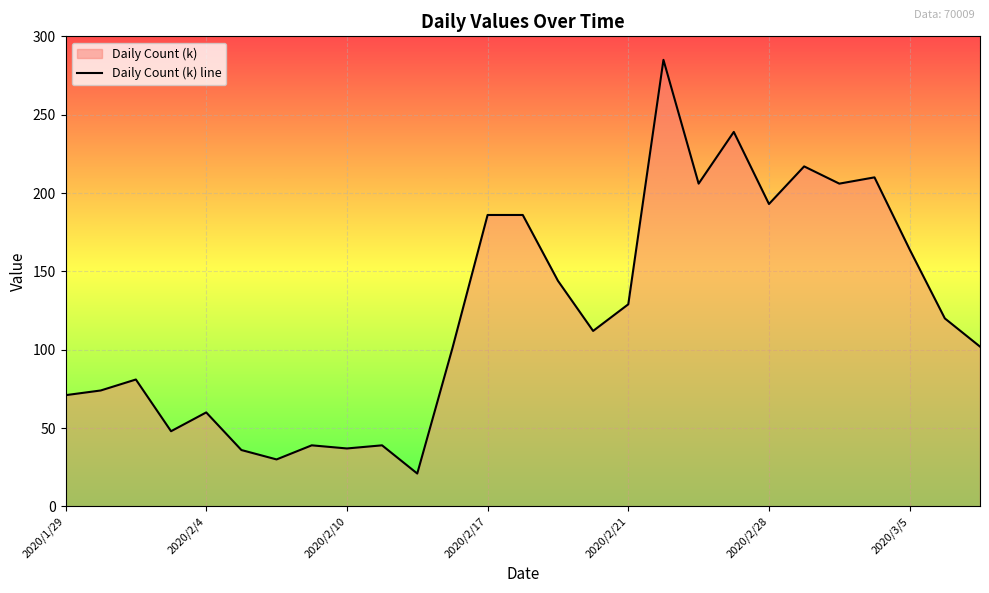

The value at 2020/3/5 is 225. True or false?

False